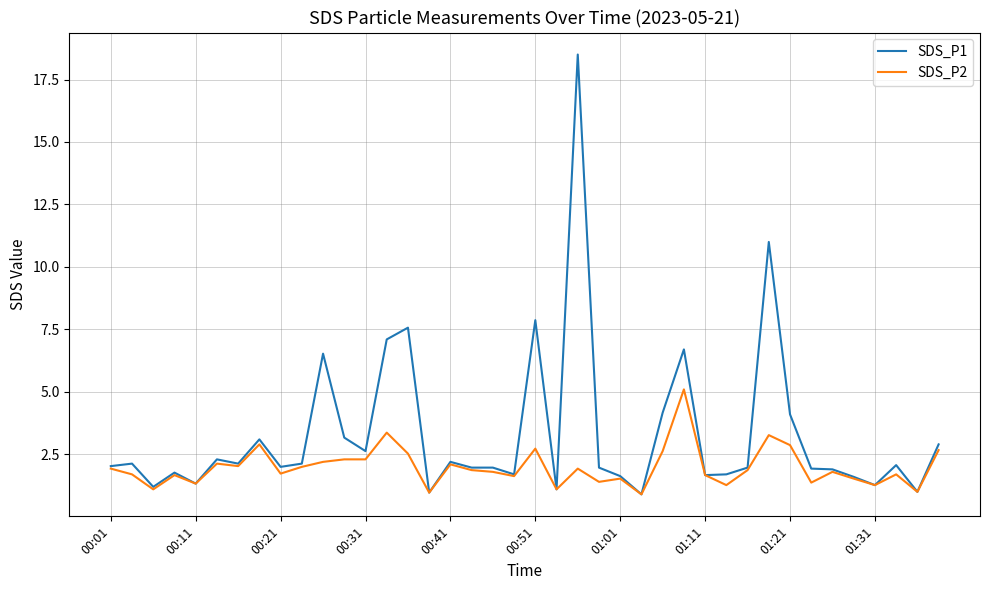

How many distinct data groups are displayed?

2